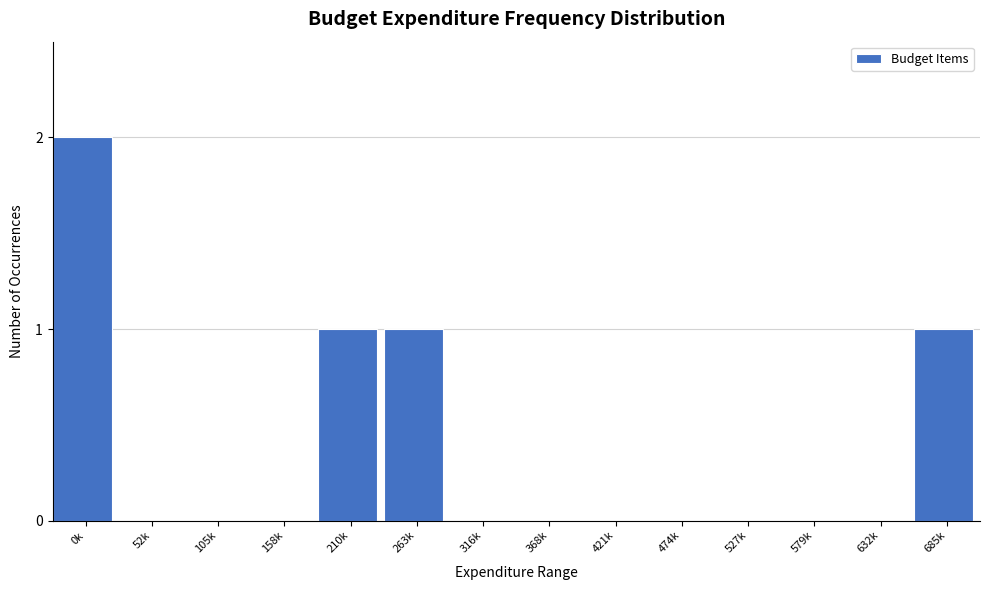

Reading right to left, list all the values displayed in this chart.

685k=1	632k=0	579k=0	527k=0	474k=0	421k=0	368k=0	316k=0	263k=1	210k=1	158k=0	105k=0	52k=0	0k=2